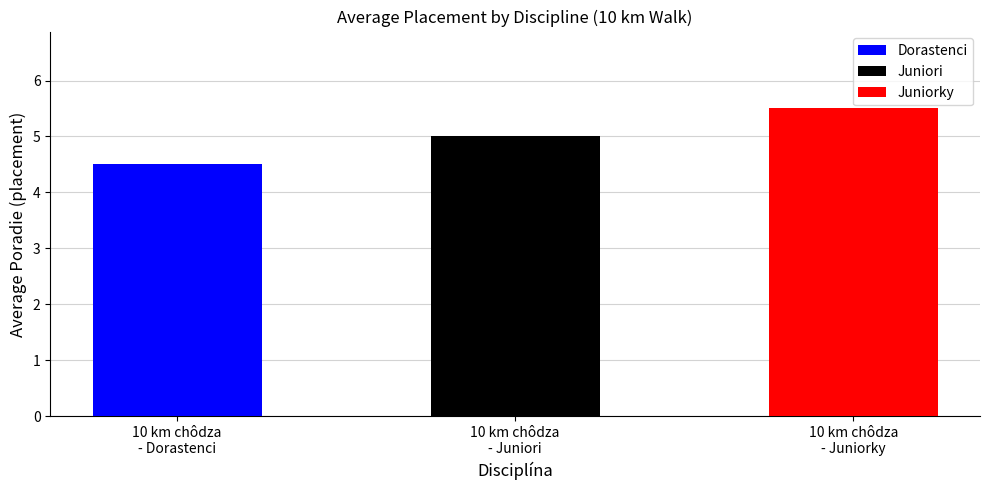

What is the value of the 1st bar from the left?

4.4